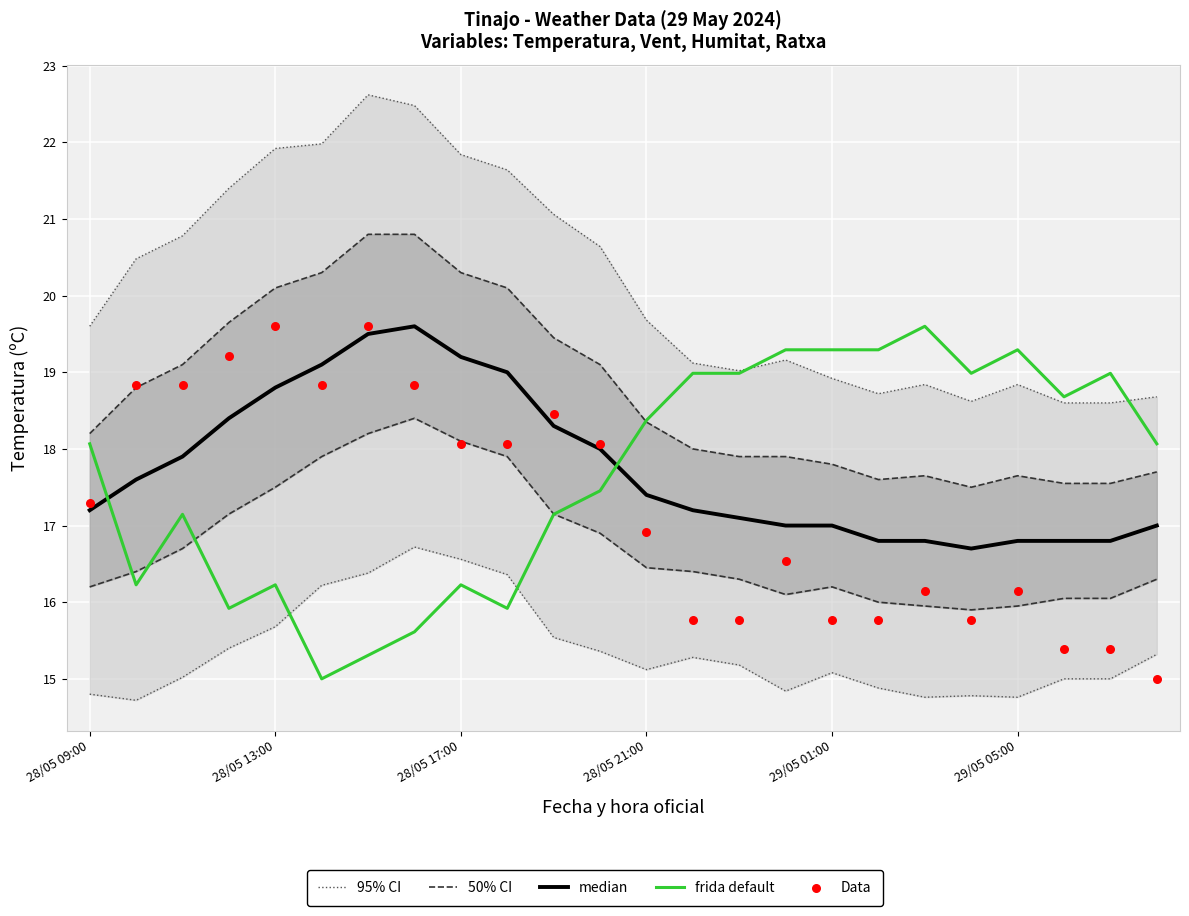

Is the value of 50% CI at 29/05 05:00 greater than the value of Data at 28/05 17:00?

No